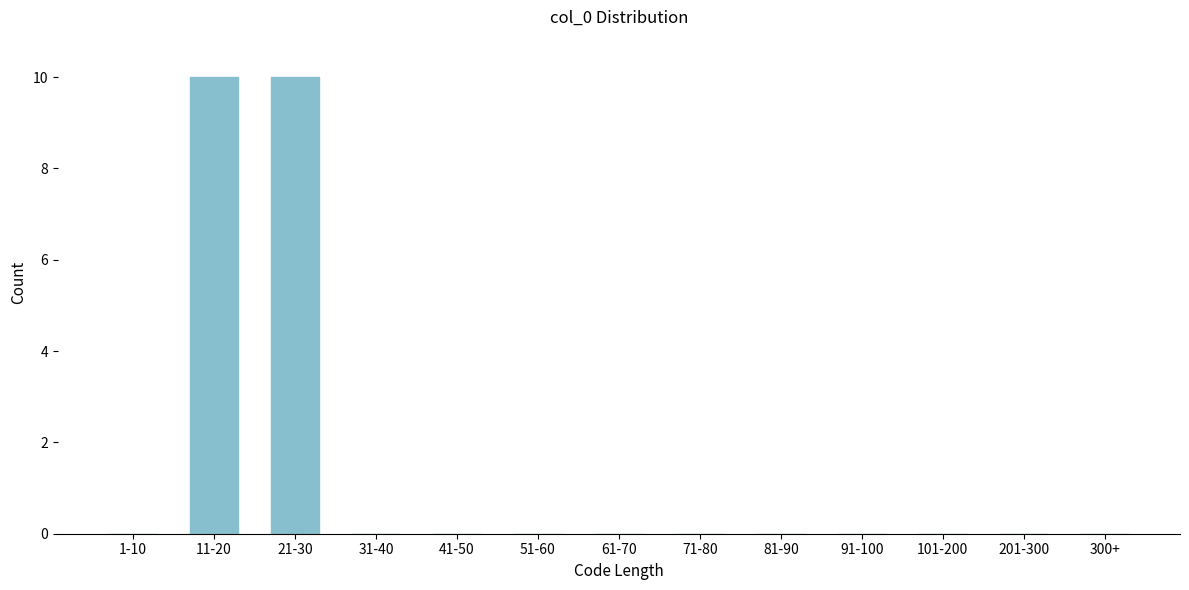

Reading left to right, list all the values displayed in this chart.

1-10=0	11-20=10	21-30=10	31-40=0	41-50=0	51-60=0	61-70=0	71-80=0	81-90=0	91-100=0	101-200=0	201-300=0	300+=0